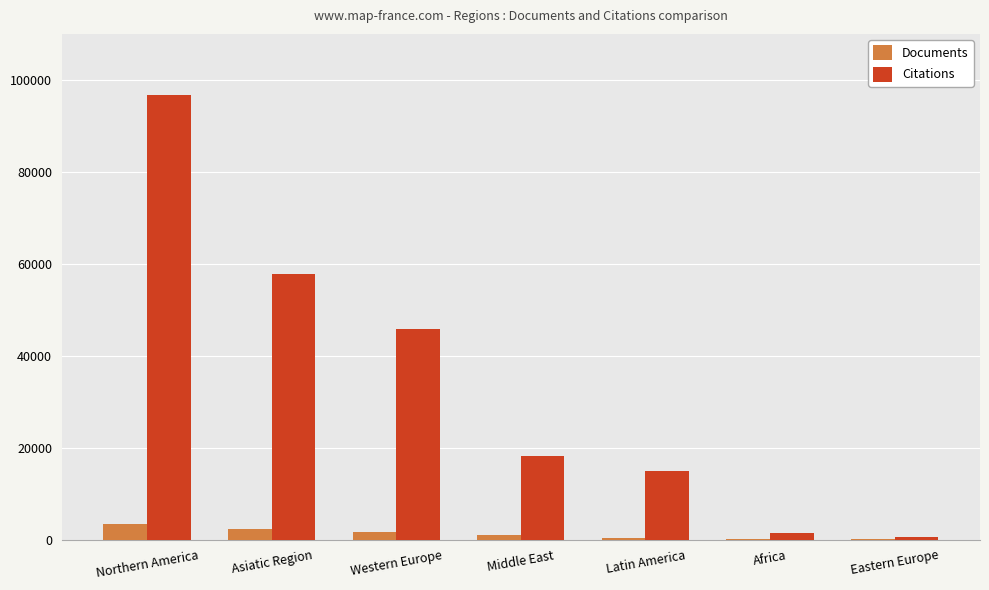

What is the sum of all Citations values?

235024